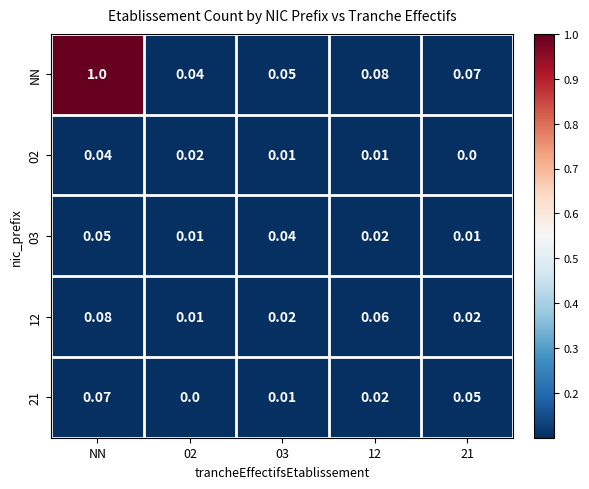

Which series has the widest spread of values?

NN